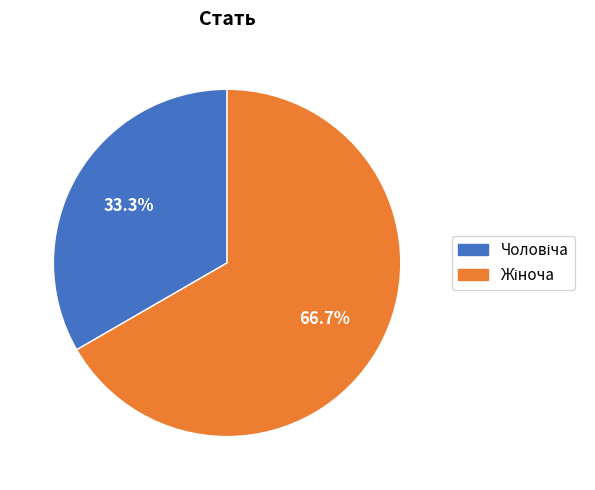

To the nearest percent, what is the difference between the largest and smallest slice percentages?

33%